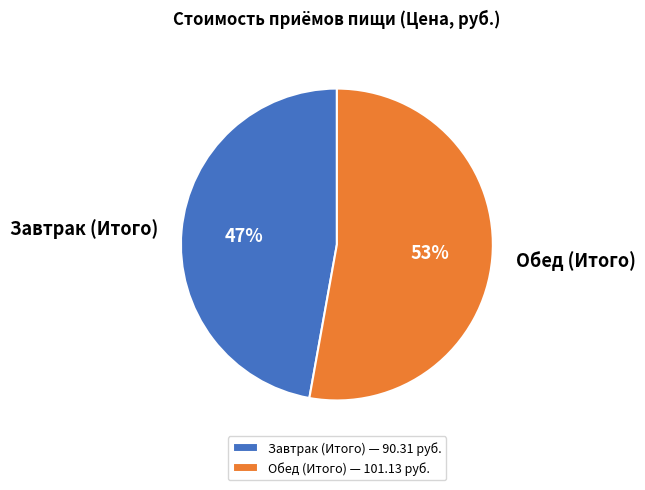

How many segments does this pie chart have?

2